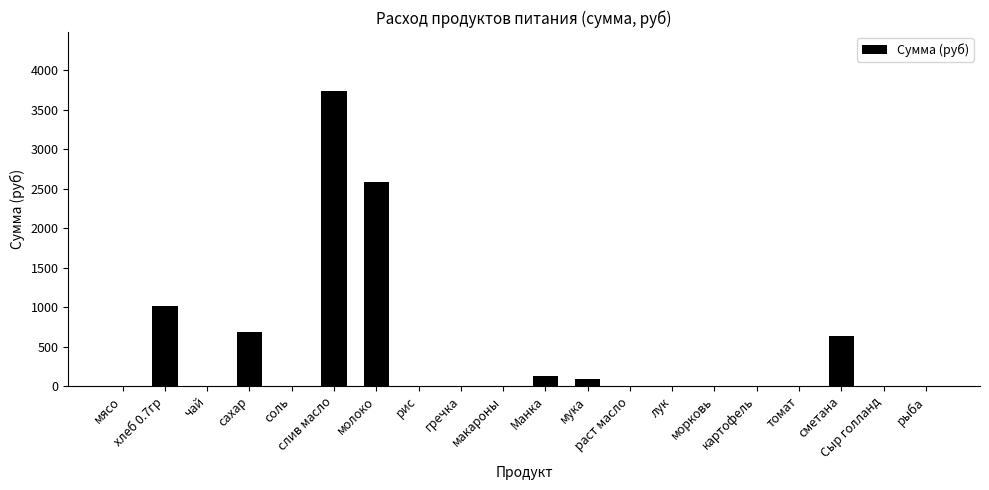

Are the bars horizontal?

No